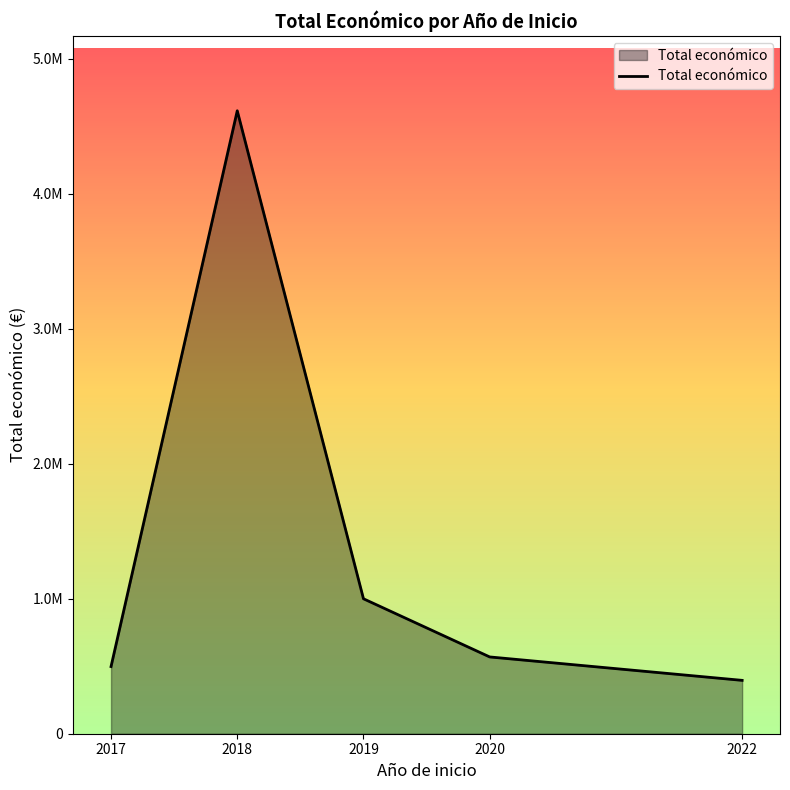

List the labels in order of value, smallest first.

2022, 2017, 2020, 2019, 2018